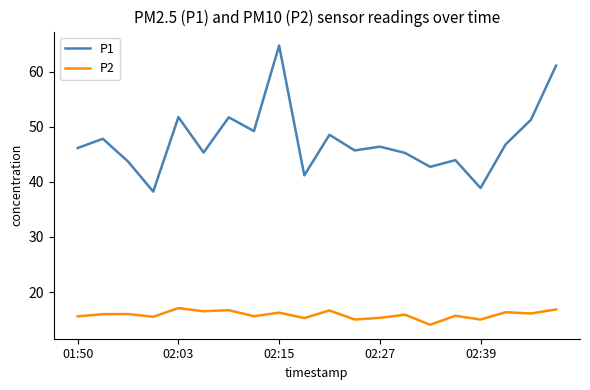

True or false: P1 and P2 intersect in this chart.

False